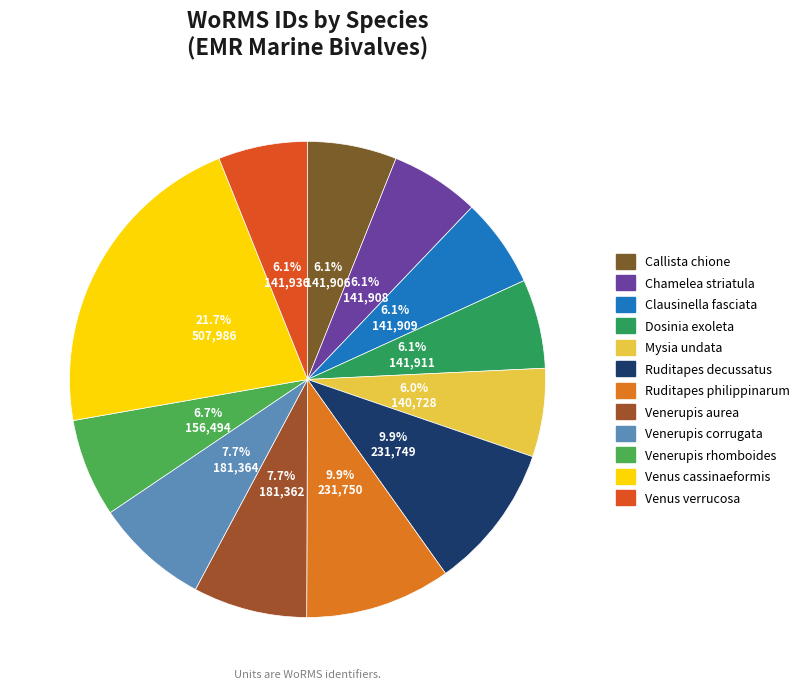

Do Callista chione and Venerupis rhomboides together represent more than half of the pie?

No